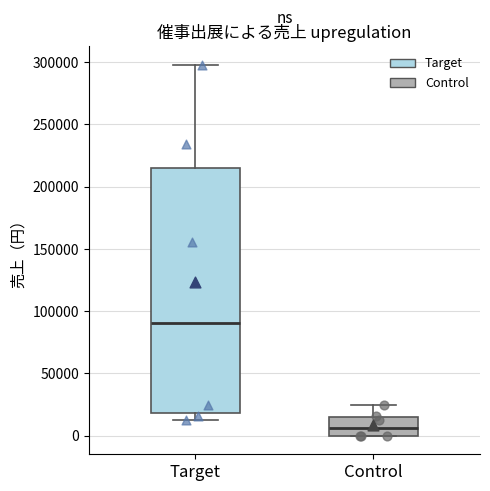

Reading left to right, read every box against the y-axis: the position of its median line, the range the box covers, and the ends of its whiskers. The values are not printed on the chart, so give them approximately, as read against the axis.

Target: median 90000, box 20000 to 215000, whiskers 10000 to 300000
Control: median 5000, box 0 to 15000, whiskers 0 to 25000